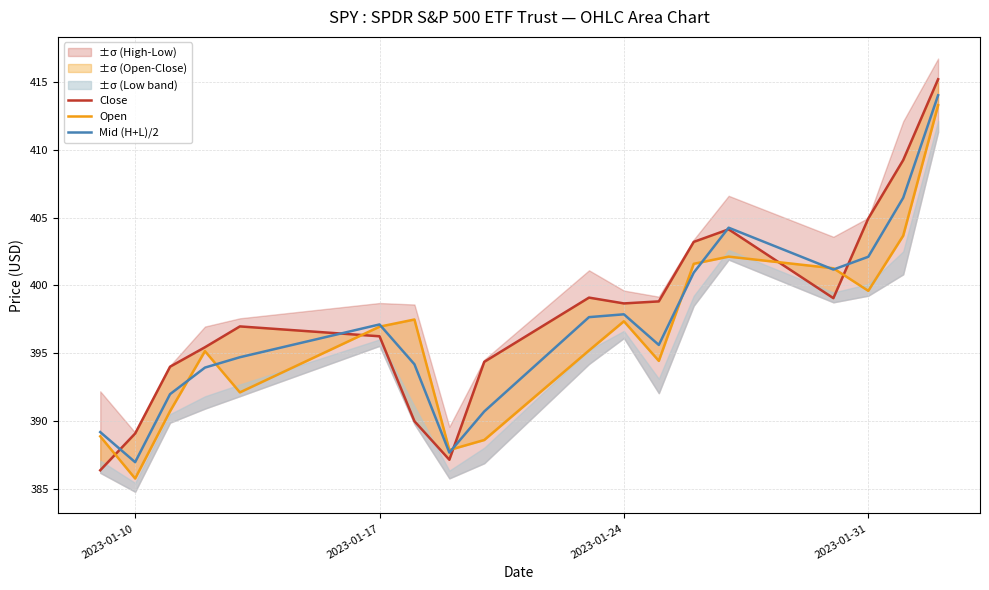

The Mid (H+L)/2 series shows 397.1 at 2023-01-17. True or false?

True